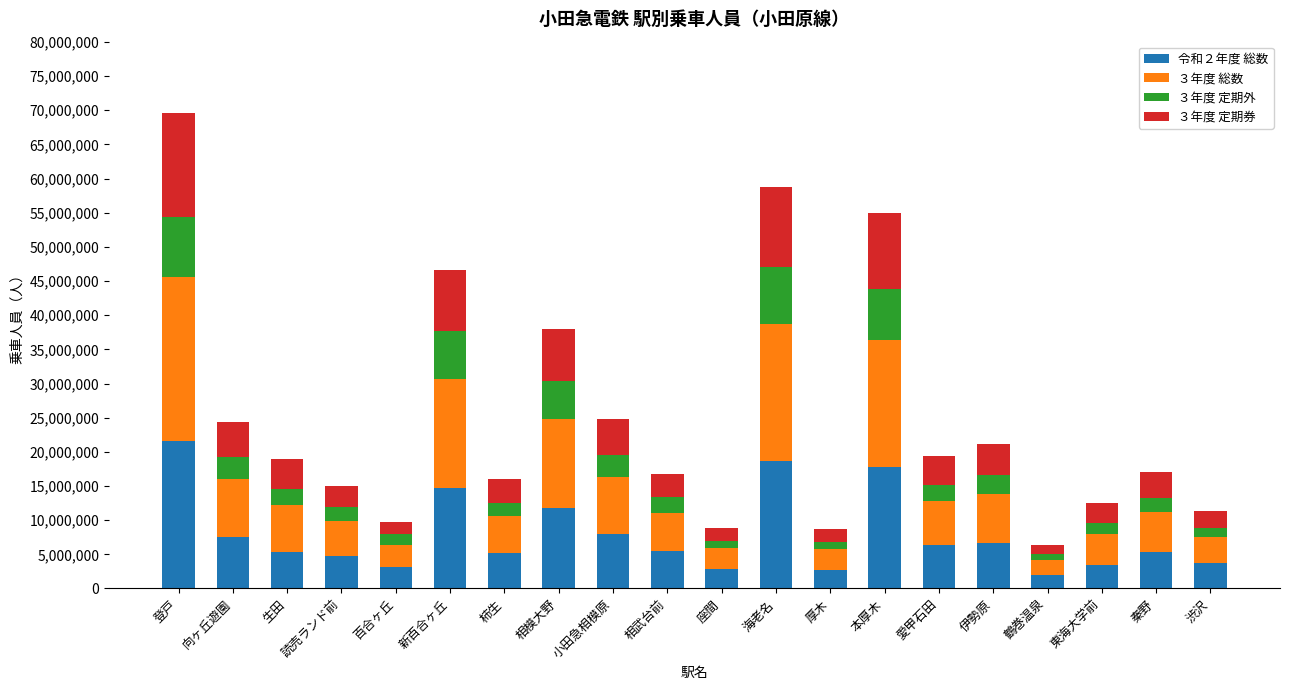

What is the maximum value for 令和２年度 総数?

21561844